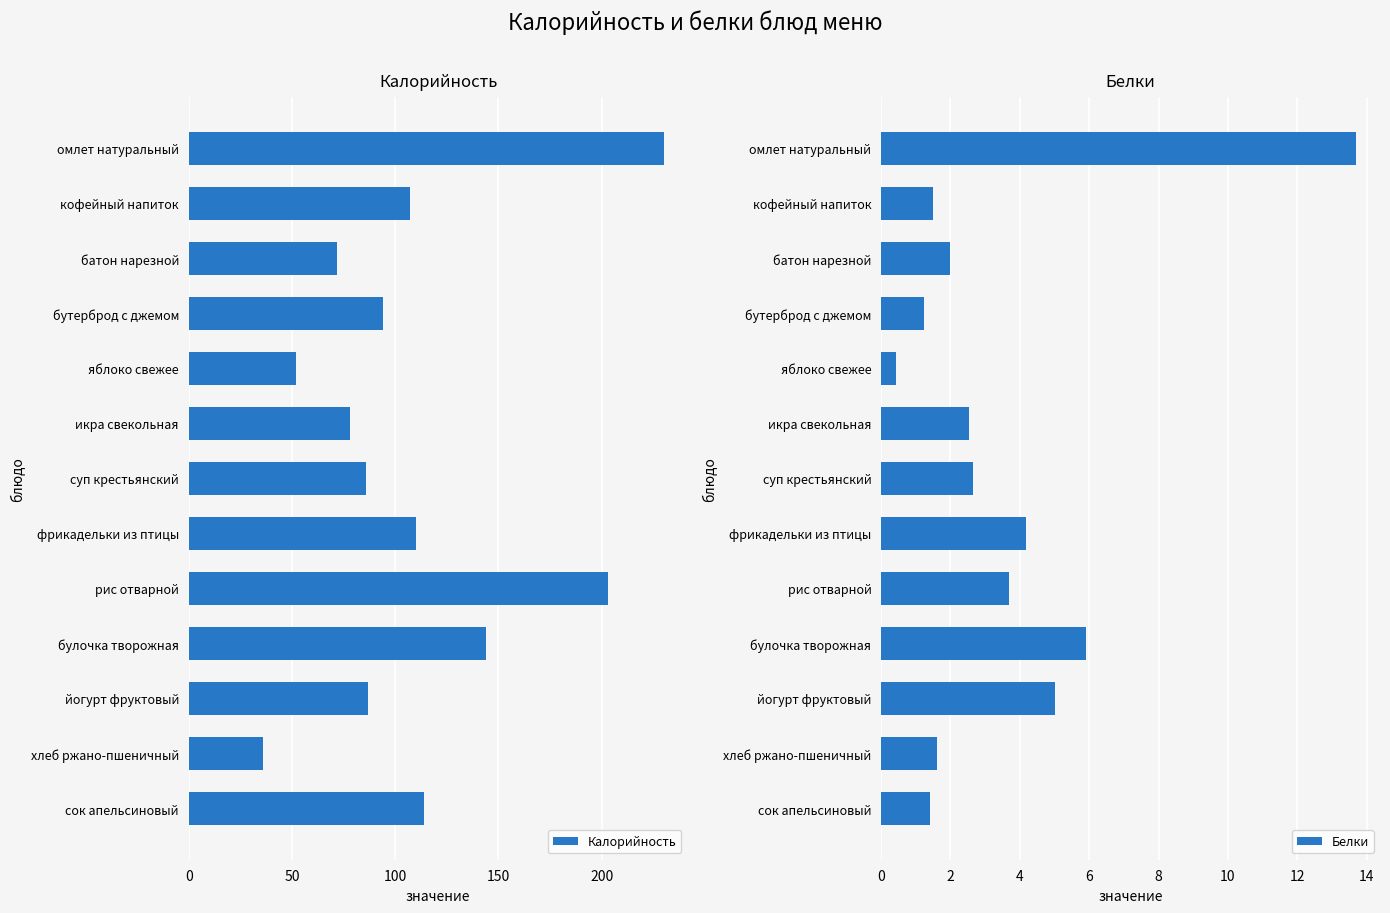

Does the chart contain stacked bars?

No